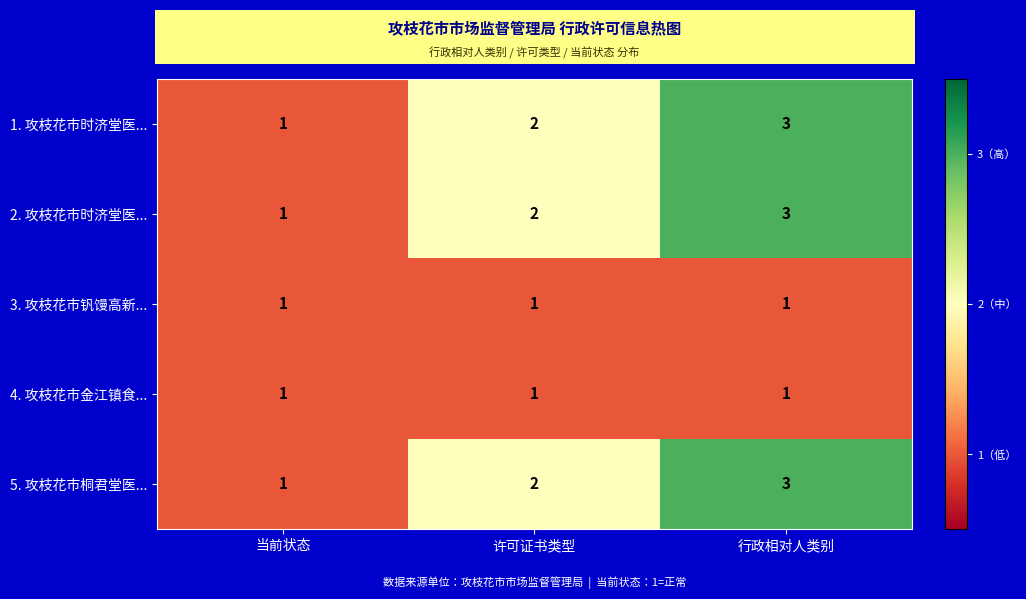

The value of 3. 攻枝花市钒馒高新... at 许可证书类型 is 1. True or false?

True